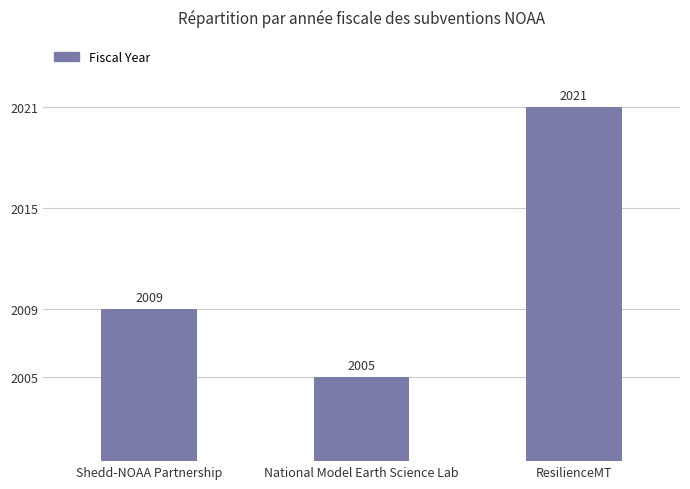

How many data points are less than 2009?

1